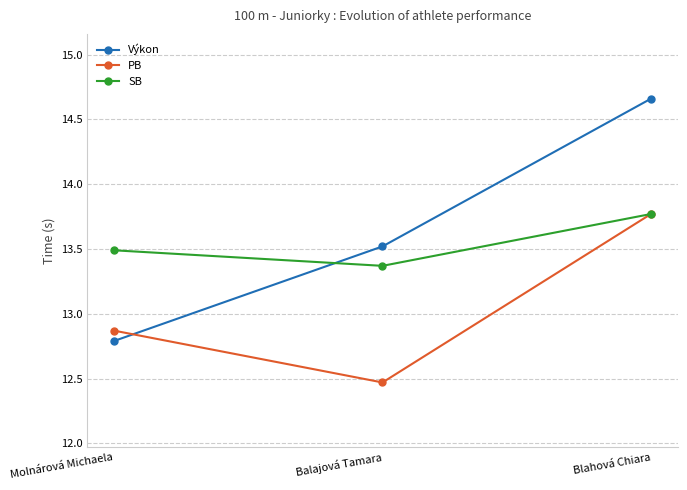

True or false: SB has a value of 13.8 at Blahová Chiara.

True